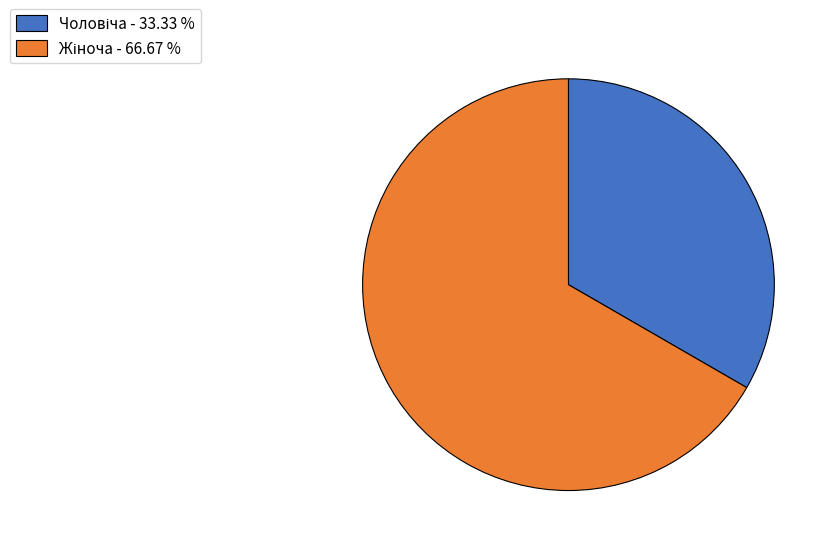

How many segments does this pie chart have?

2